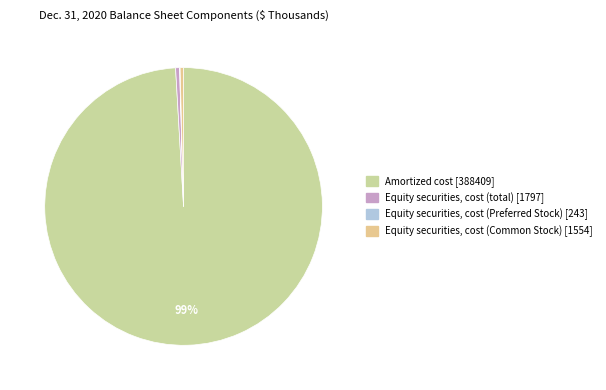

What is the largest slice in the pie chart?

Amortized cost